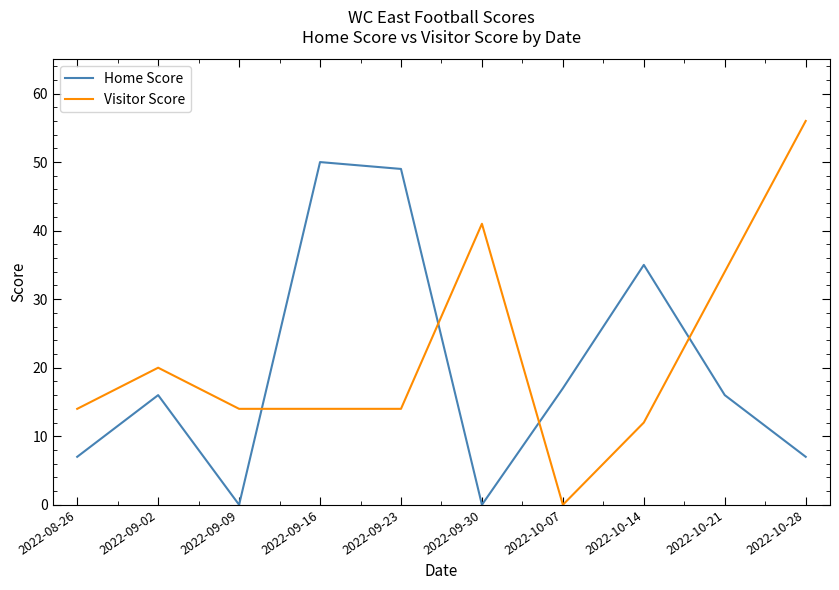

How many lines are shown in the chart?

2